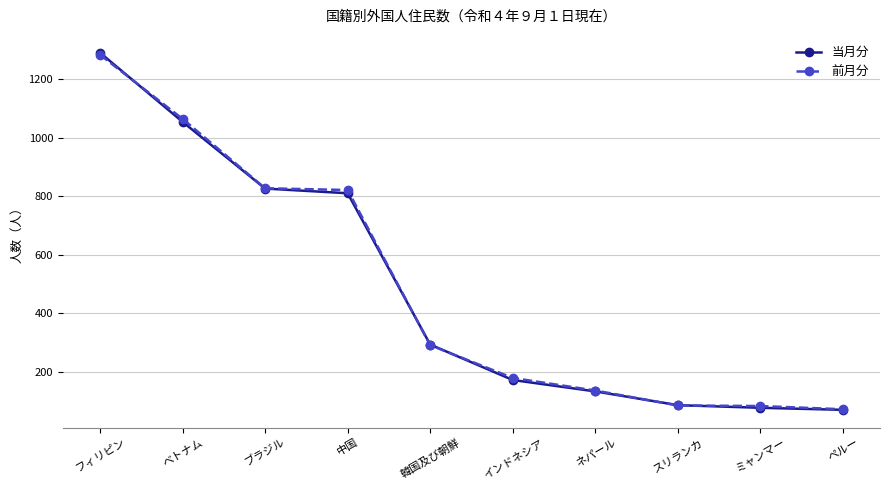

Between ブラジル and ミャンマー, which series saw the biggest shift?

当月分